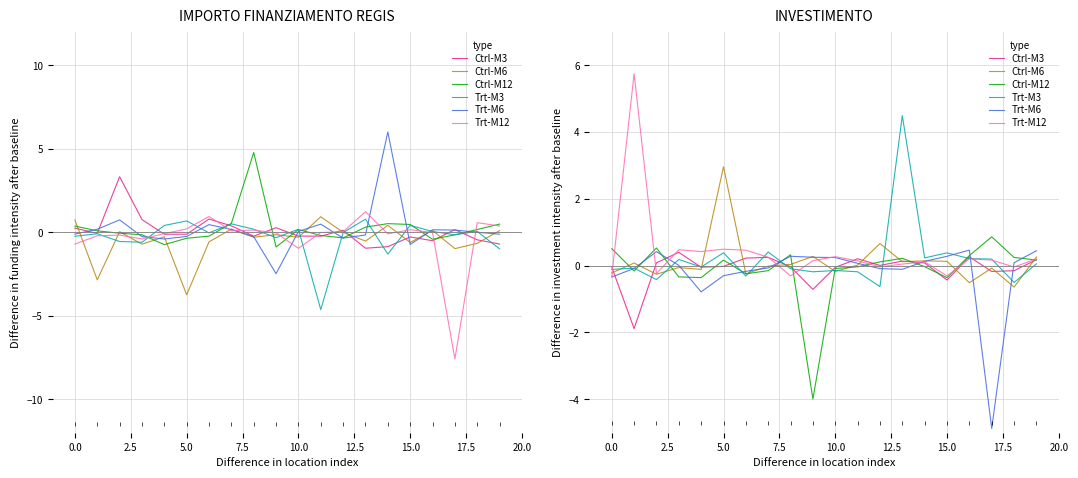

What is the sum of the Trt-M6 values at 17.5 and 16?

0.7